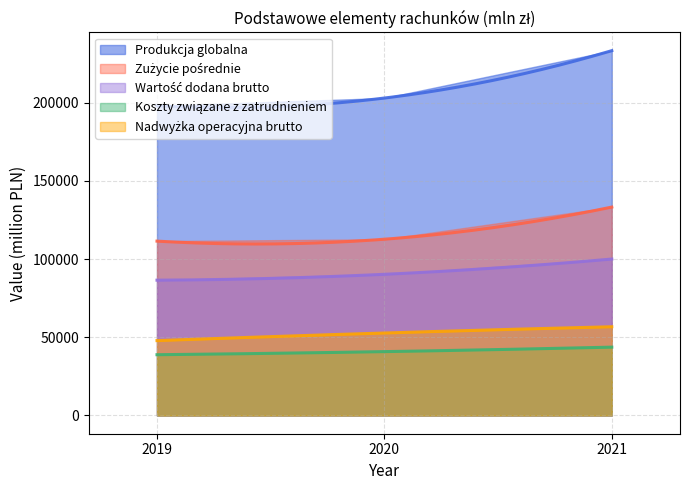

At which label does Koszty związane z zatrudnieniem first exceed 40809?

2021